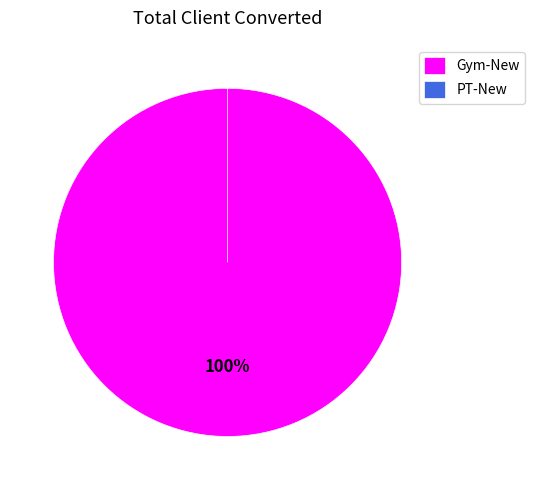

To the nearest percent, what percentage of the pie is Gym-New?

100%